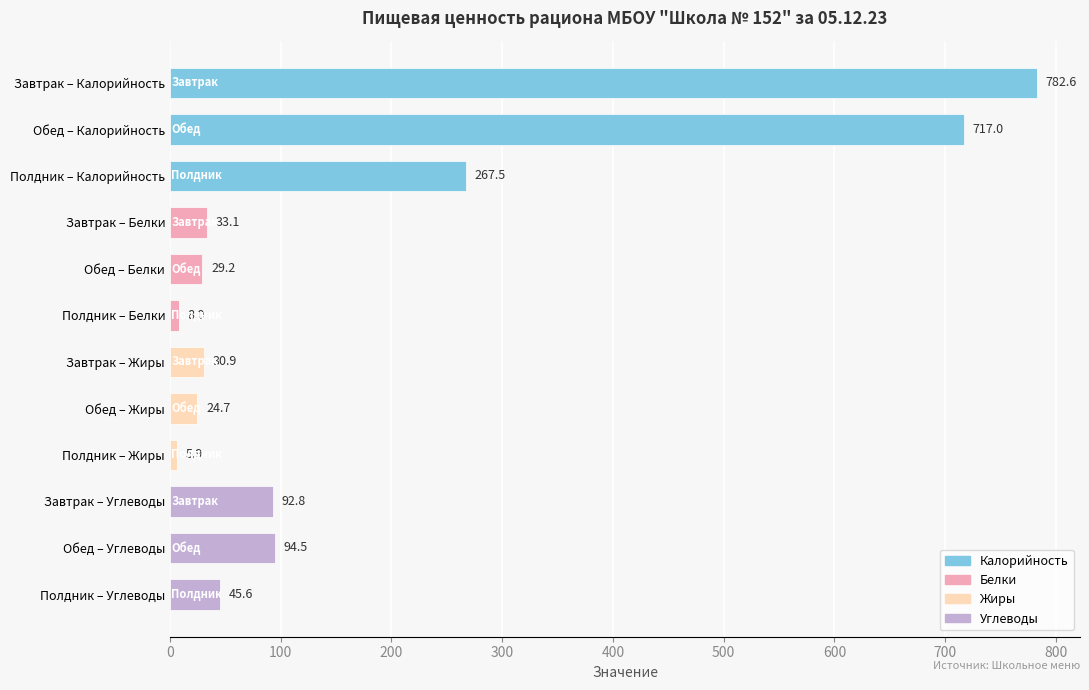

What position from the bottom is Обед – Углеводы?

2